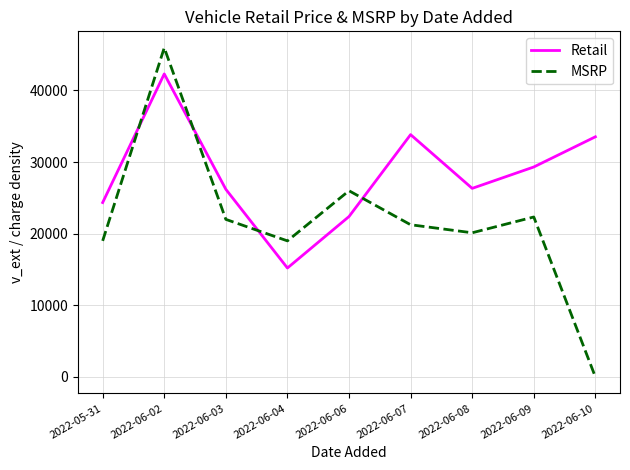

Between which two adjacent categories do Retail and MSRP first intersect?

2022-05-31 and 2022-06-02